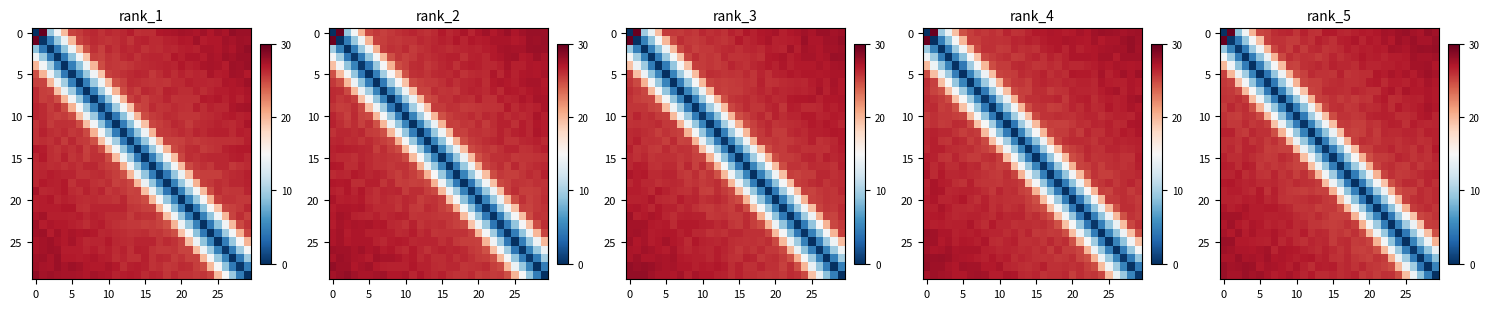

The row_25 series shows 9.8 at 25. True or false?

False